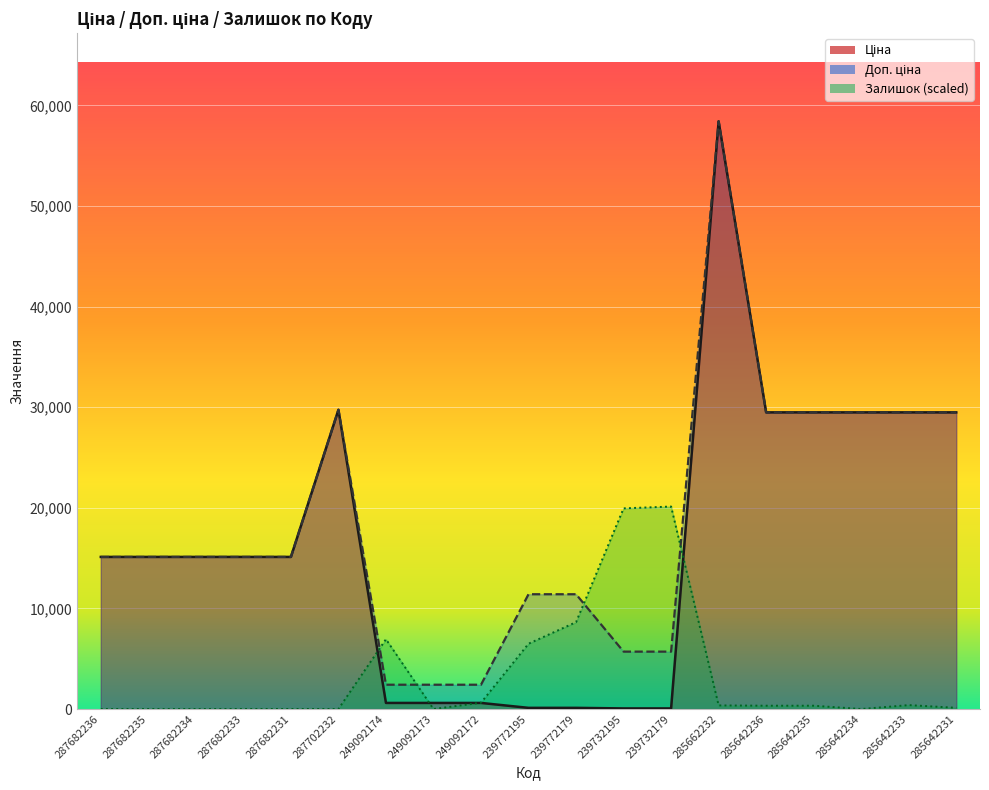

The value of Залишок at 287682236 is 0.0. True or false?

True